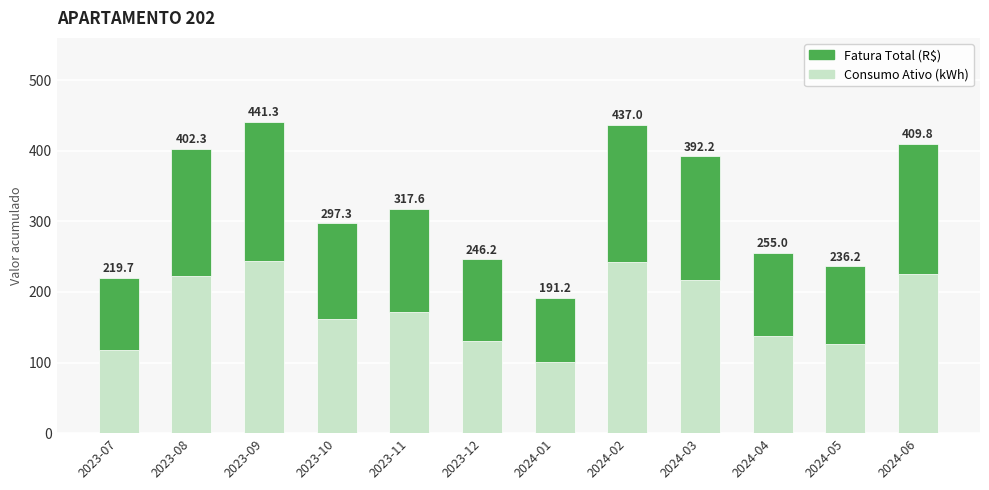

What is the approximate value of Fatura Total (R$) at 2023-11?

145.6